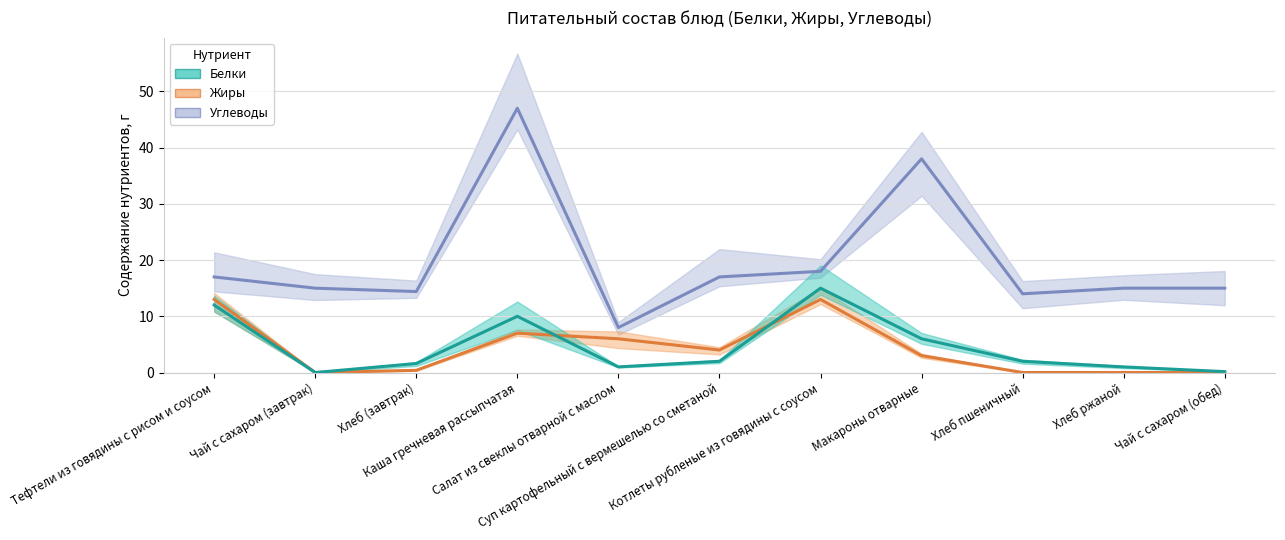

What is the lowest value of the Углеводы series?

8.0